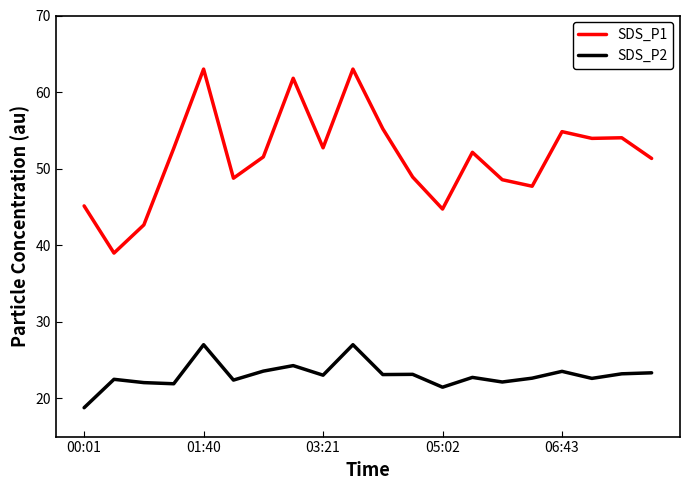

What is the highest value of the SDS_P2 series?

27.0